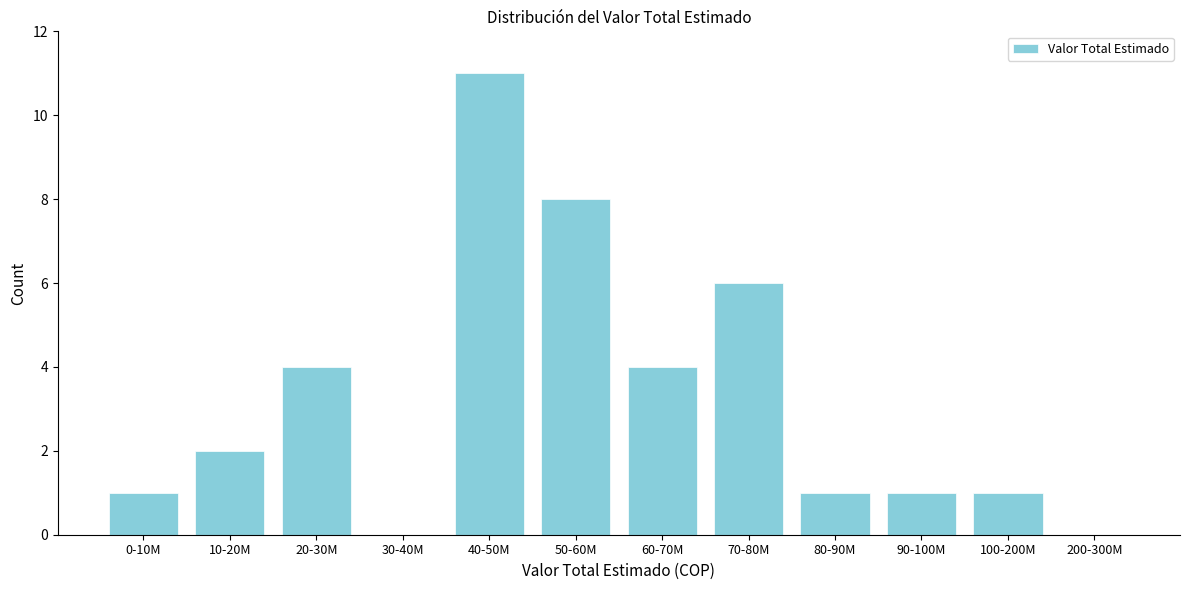

Reading left to right, extract all data points from this chart.

0-10M=1	10-20M=2	20-30M=4	30-40M=0	40-50M=11	50-60M=8	60-70M=4	70-80M=6	80-90M=1	90-100M=1	100-200M=1	200-300M=0